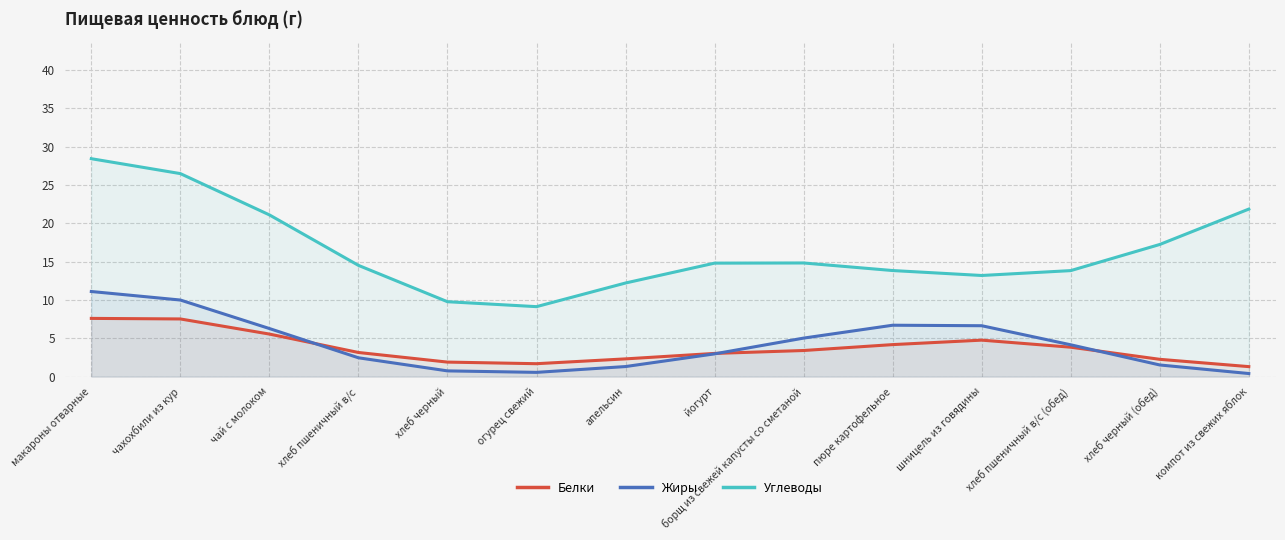

What is the value of the Жиры point at the 9th from the left?

5.0